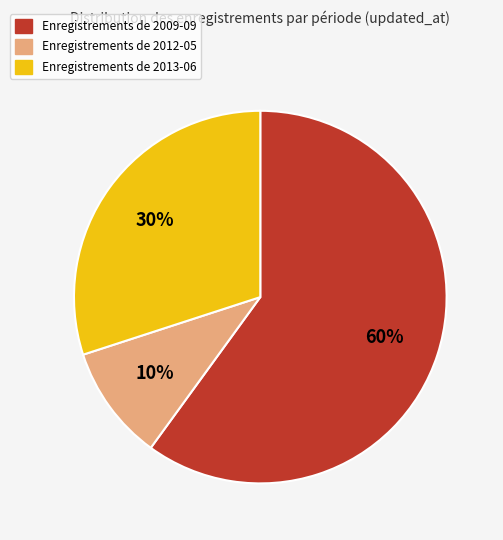

How many segments does this pie chart have?

3